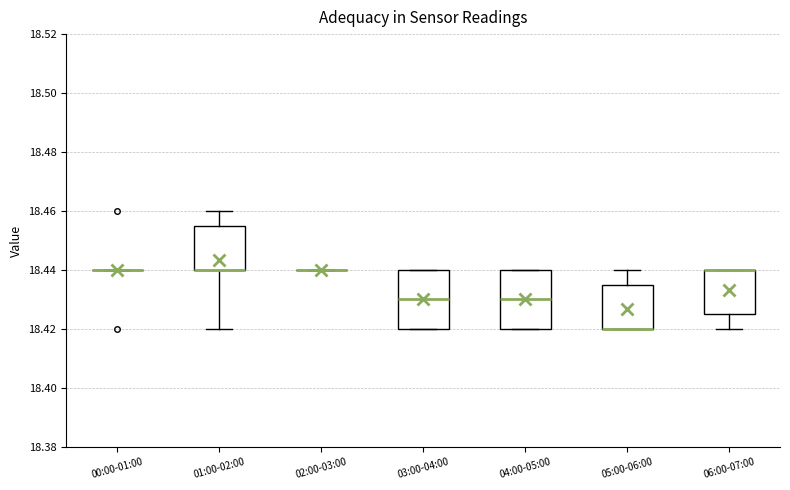

Reading left to right, read every box against the y-axis: the position of its median line, the range the box covers, and the ends of its whiskers. The values are not printed on the chart, so give them approximately, as read against the axis.

00:00-01:00: box collapsed to a line at 18.440, whiskers 18.440 to 18.440
01:00-02:00: median 18.440 (drawn on the box's lower edge), box 18.440 to 18.456, whiskers 18.420 to 18.460
02:00-03:00: box collapsed to a line at 18.440, whiskers 18.440 to 18.440
03:00-04:00: median 18.430, box 18.420 to 18.440, whiskers 18.420 to 18.440
04:00-05:00: median 18.430, box 18.420 to 18.440, whiskers 18.420 to 18.440
05:00-06:00: median 18.420 (drawn on the box's lower edge), box 18.420 to 18.436, whiskers 18.420 to 18.440
06:00-07:00: median 18.440 (drawn on the box's upper edge), box 18.426 to 18.440, whiskers 18.420 to 18.440